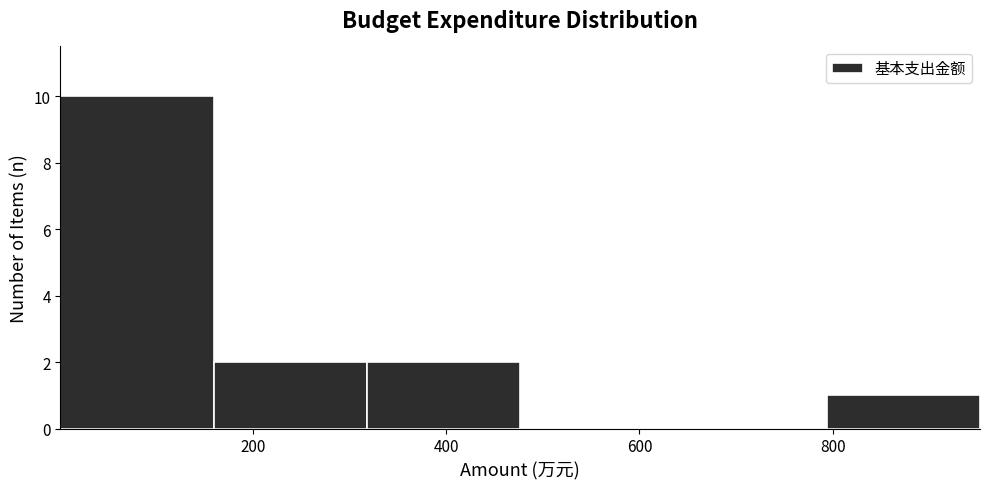

Reading left to right, list every bar in this chart as the range it spans on the x-axis followed by its height. Neither the bar edges nor the heights are printed on the chart, so give them approximately, as read against the axes.

0 to 160: 10
160 to 320: 2
320 to 480: 2
480 to 640: 0
640 to 800: 0
800 to 960: 1